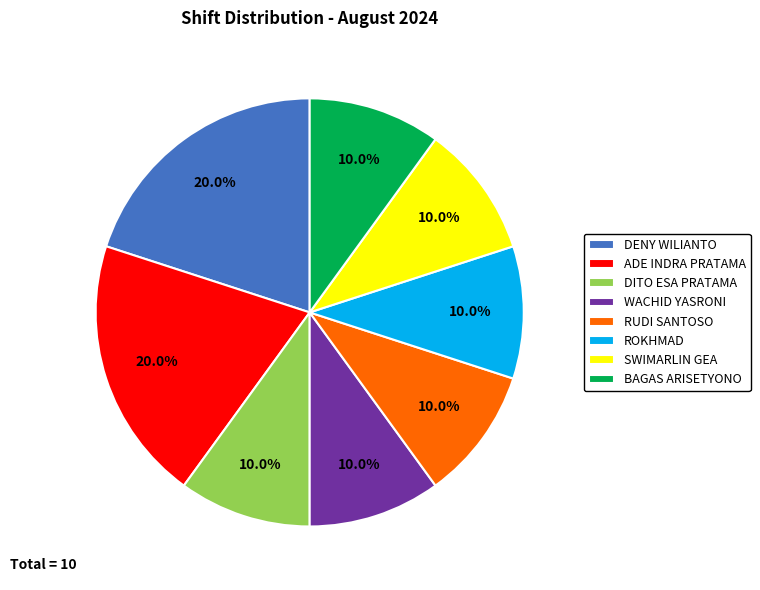

Approximately how many times larger is the value at WACHID YASRONI compared to BAGAS ARISETYONO?

1.0